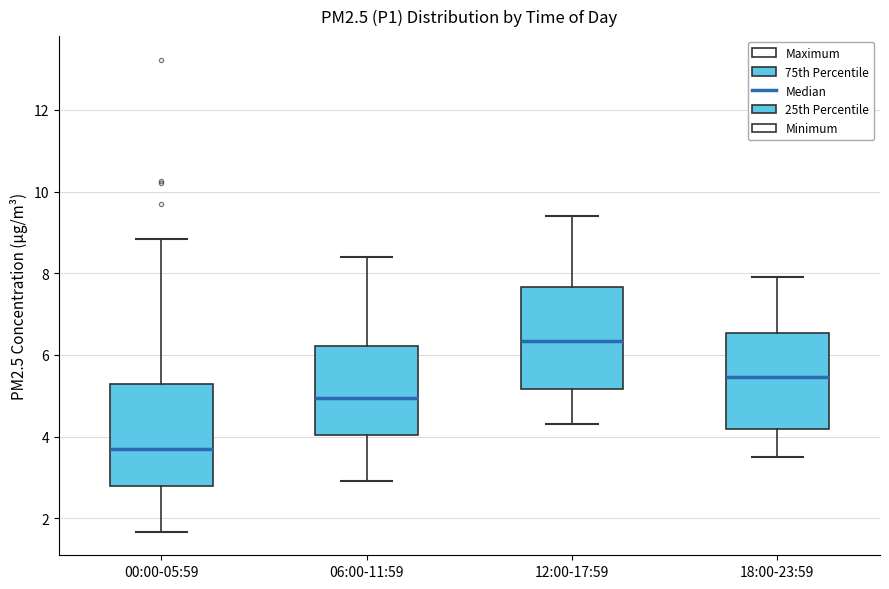

Where is the lower edge of the box for 06:00-11:59 on the y-axis? The values are not printed on the chart, so give them approximately, as read against the axis.

4.0